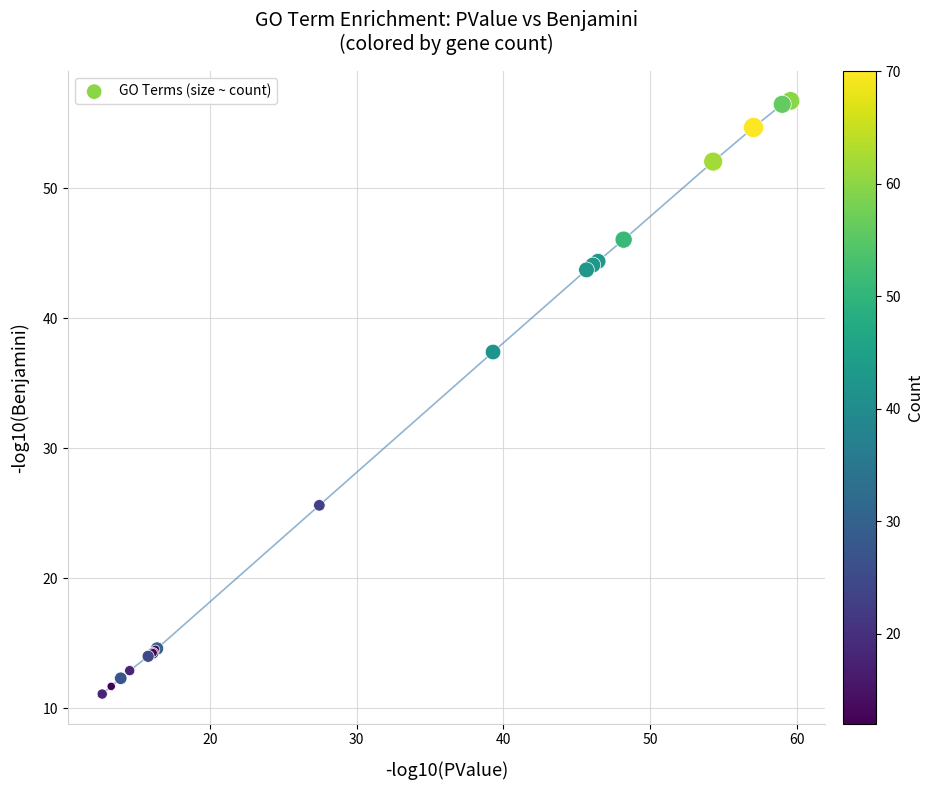

What Y value in the scatter plot is closest to 33?

37.4